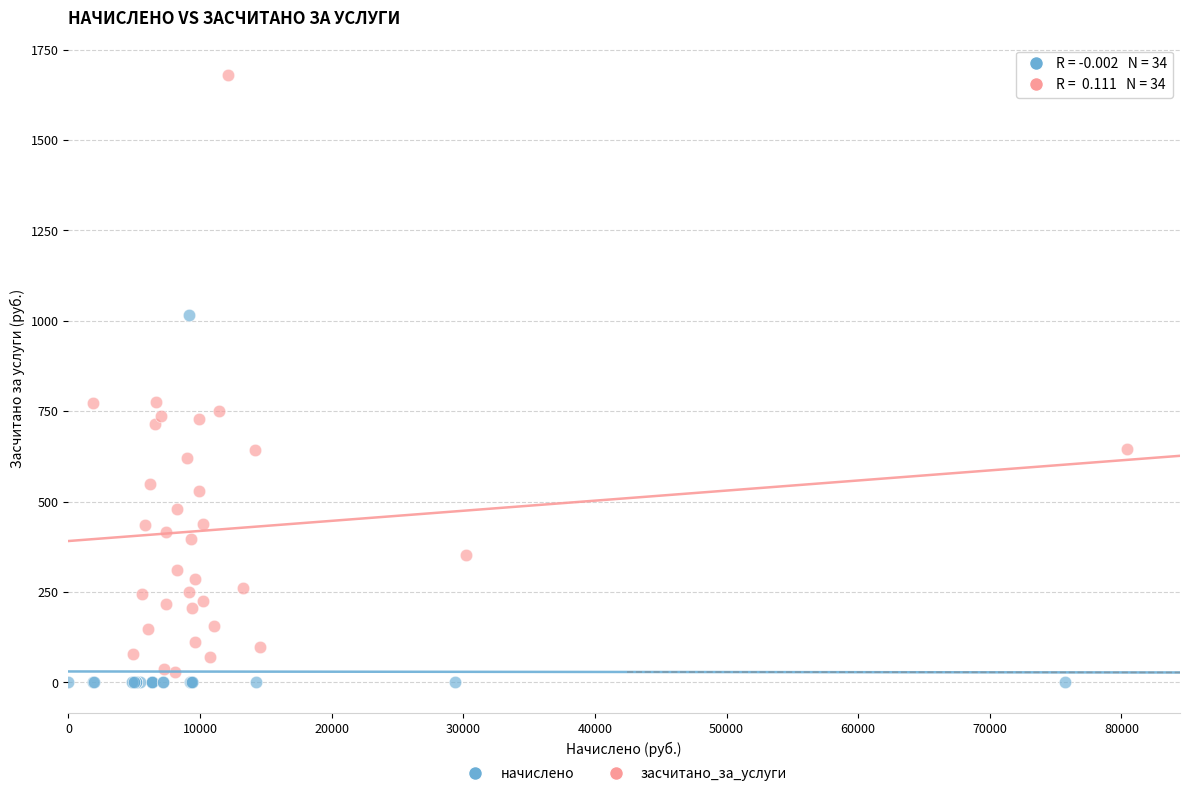

Which series reaches the minimum Y coordinate?

начислено